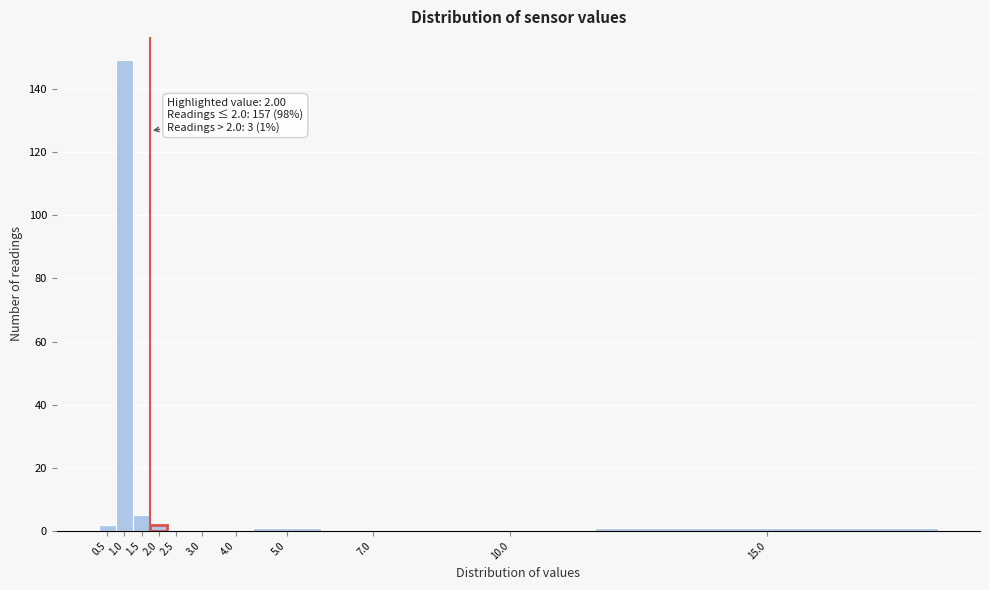

Reading left to right, what are all the values shown in this chart?

0.5=2	1.0=149	1.5=5	2.0=2	2.5=0	3.0=0	4.0=0	5.0=1	7.0=0	10.0=0	15.0=1